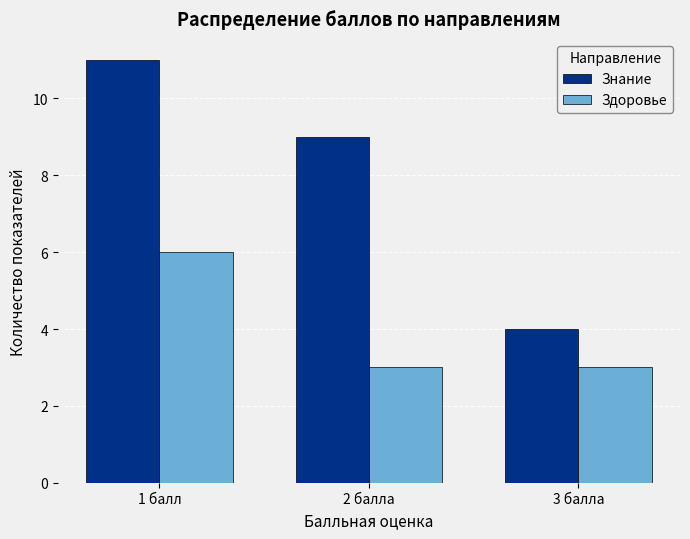

Between 1 балл and 2 балла, which series saw the biggest shift?

Здоровье